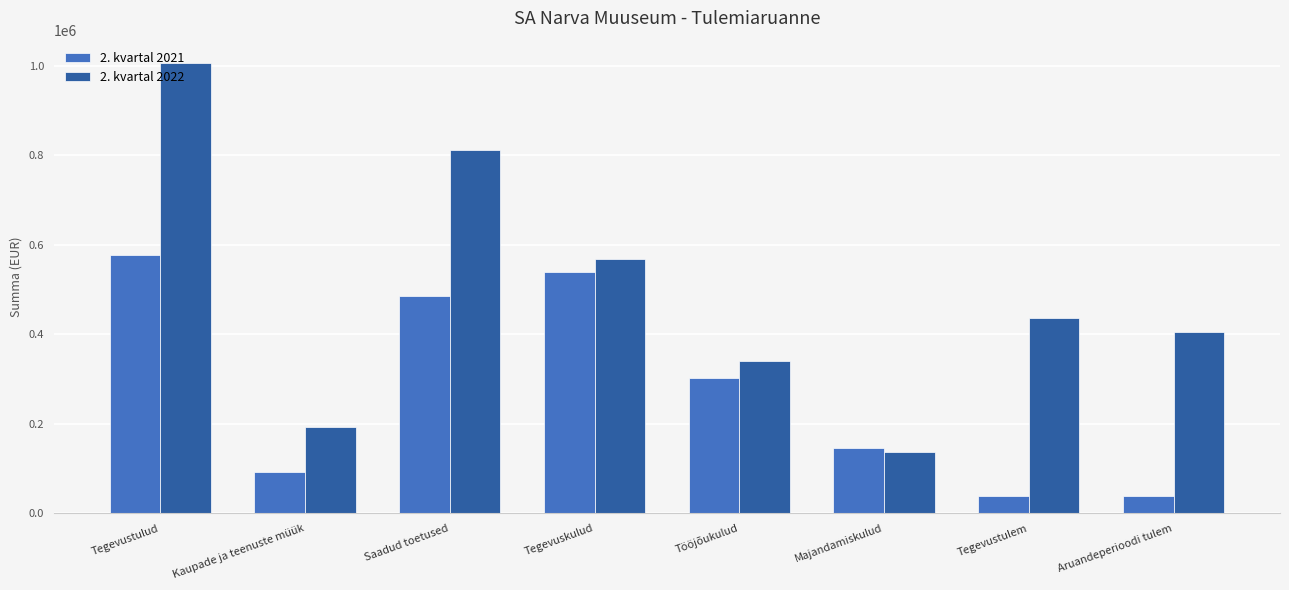

What is the difference between the maximum and minimum values in the 2. kvartal 2022 series?

869156.2